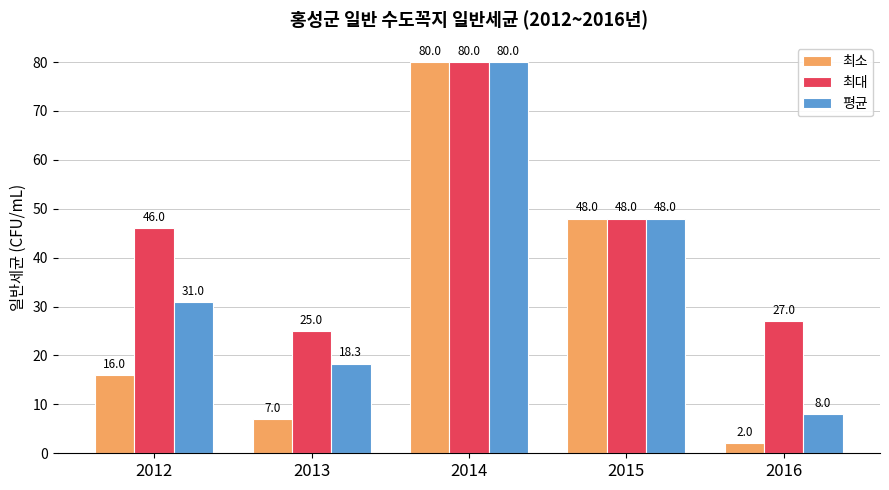

What is the difference between the second highest and minimum values in the 최대 series?

23.0